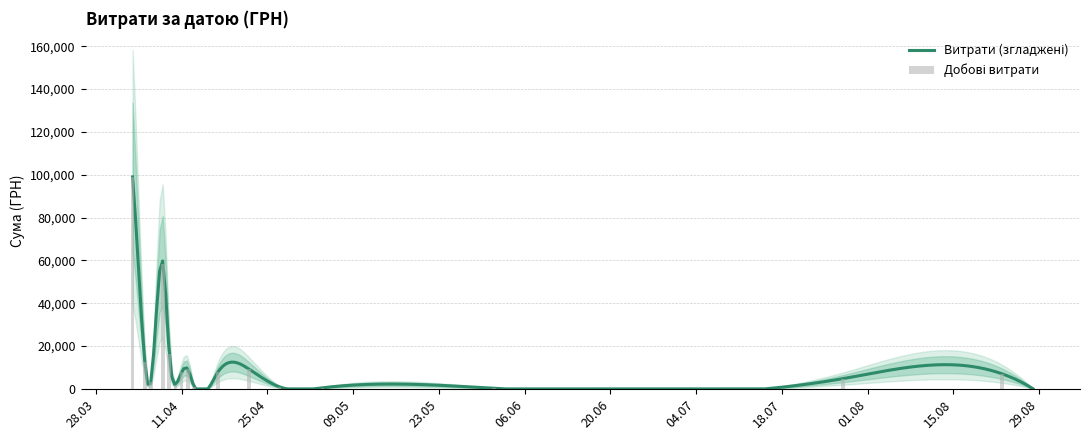

What is the difference between the maximum and second lowest values?

98878.5